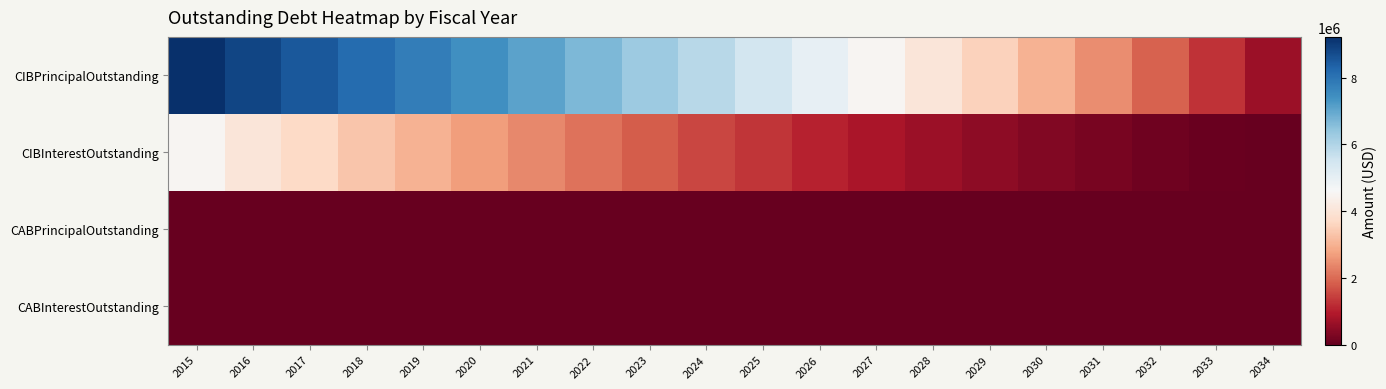

Reading right to left, list all the values displayed in this chart.

CIBPrincipalOutstanding: 2034=660000.0	2033=1290000.0	2032=1890000.0	2031=2465000.0	2030=3015000.0	2029=3545000.0	2028=4050000.0	2027=4535000.0	2026=5000000.0	2025=5450000.0	2024=5880000.0	2023=6295000.0	2022=6695000.0	2021=7080000.0	2020=7455000.0	2019=7815000.0	2018=8165000.0	2017=8505000.0	2016=8835000.0	2015=9225000.0
CIBInterestOutstanding: 2034=14850.0	2033=58725.0	2032=130275.0	2031=228262.5	2030=351562.5	2029=499162.5	2028=669418.8	2027=860712.5	2026=1071612.5	2025=1300812.5	2024=1547612.5	2023=1811312.5	2022=2091312.5	2021=2387012.5	2020=2696037.5	2019=3016087.5	2018=3346787.5	2017=3687837.5	2016=4038937.5	2015=4539765.3
CABPrincipalOutstanding: 2034=0.0	2033=0.0	2032=0.0	2031=0.0	2030=0.0	2029=0.0	2028=0.0	2027=0.0	2026=0.0	2025=0.0	2024=0.0	2023=0.0	2022=0.0	2021=0.0	2020=0.0	2019=0.0	2018=0.0	2017=0.0	2016=0.0	2015=0.0
CABInterestOutstanding: 2034=0.0	2033=0.0	2032=0.0	2031=0.0	2030=0.0	2029=0.0	2028=0.0	2027=0.0	2026=0.0	2025=0.0	2024=0.0	2023=0.0	2022=0.0	2021=0.0	2020=0.0	2019=0.0	2018=0.0	2017=0.0	2016=0.0	2015=0.0